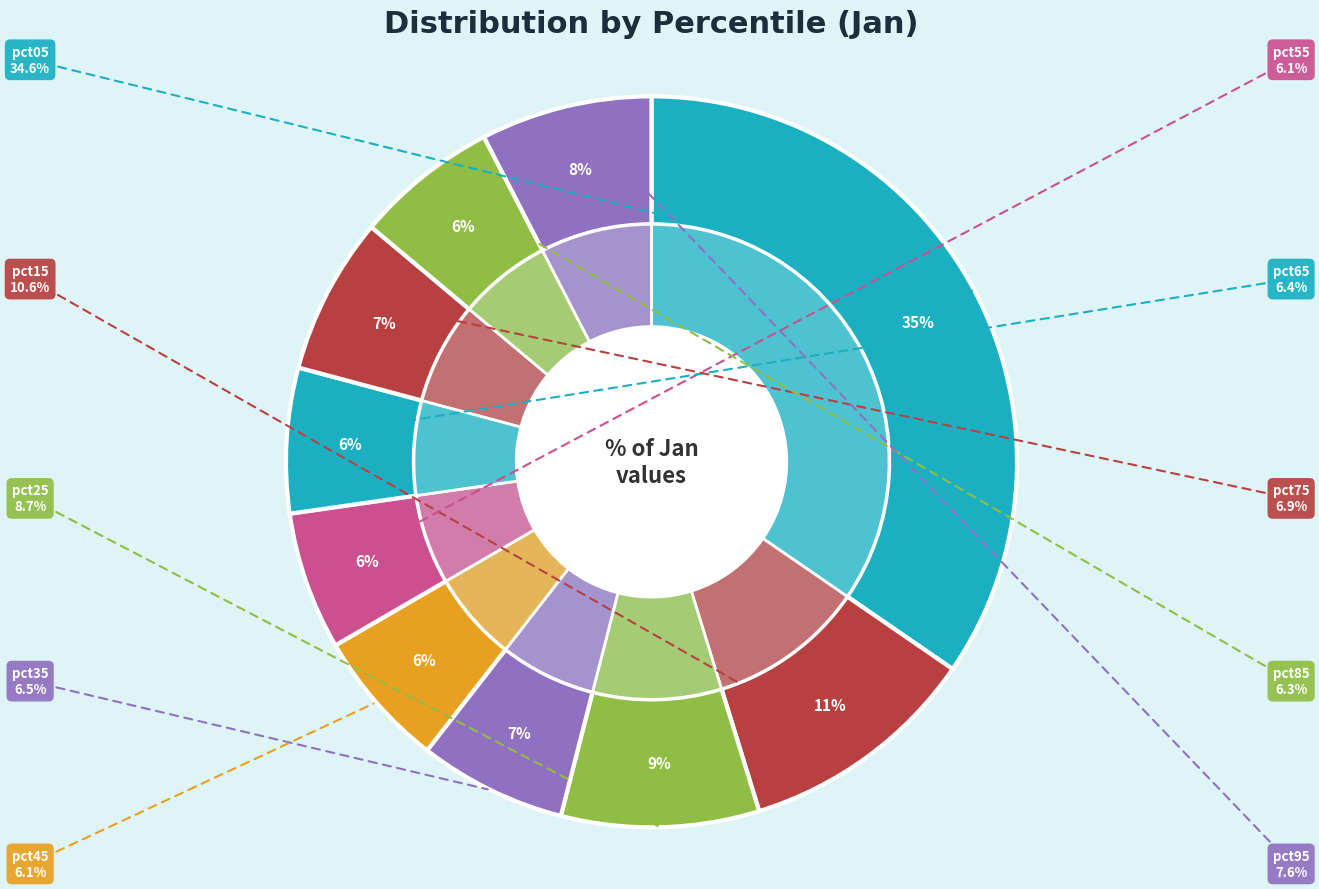

Does pct75 account for over 50% of the chart?

No